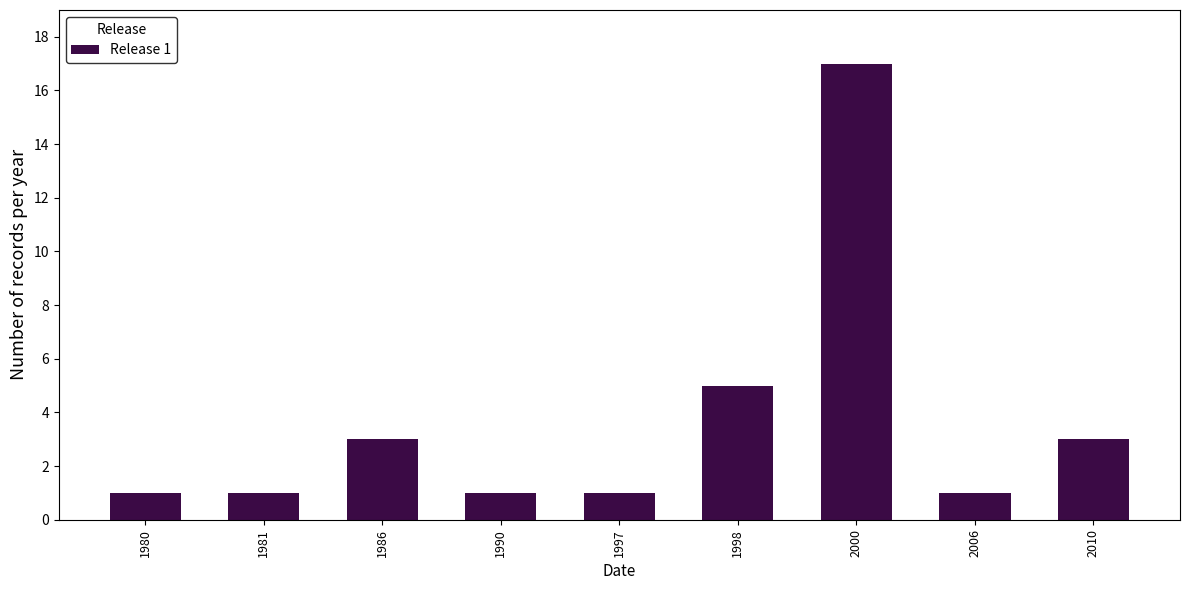

Reading left to right, list all the values displayed in this chart.

1980=1	1981=1	1986=3	1990=1	1997=1	1998=5	2000=17	2006=1	2010=3